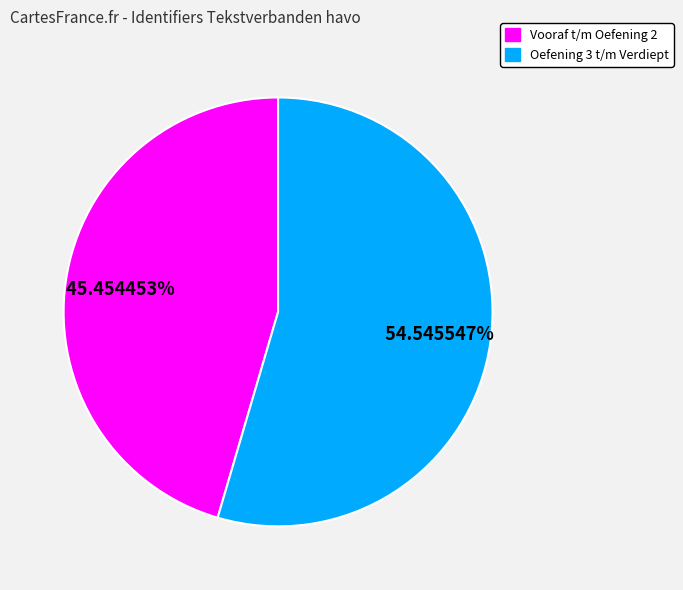

Does any single category account for the majority?

Yes